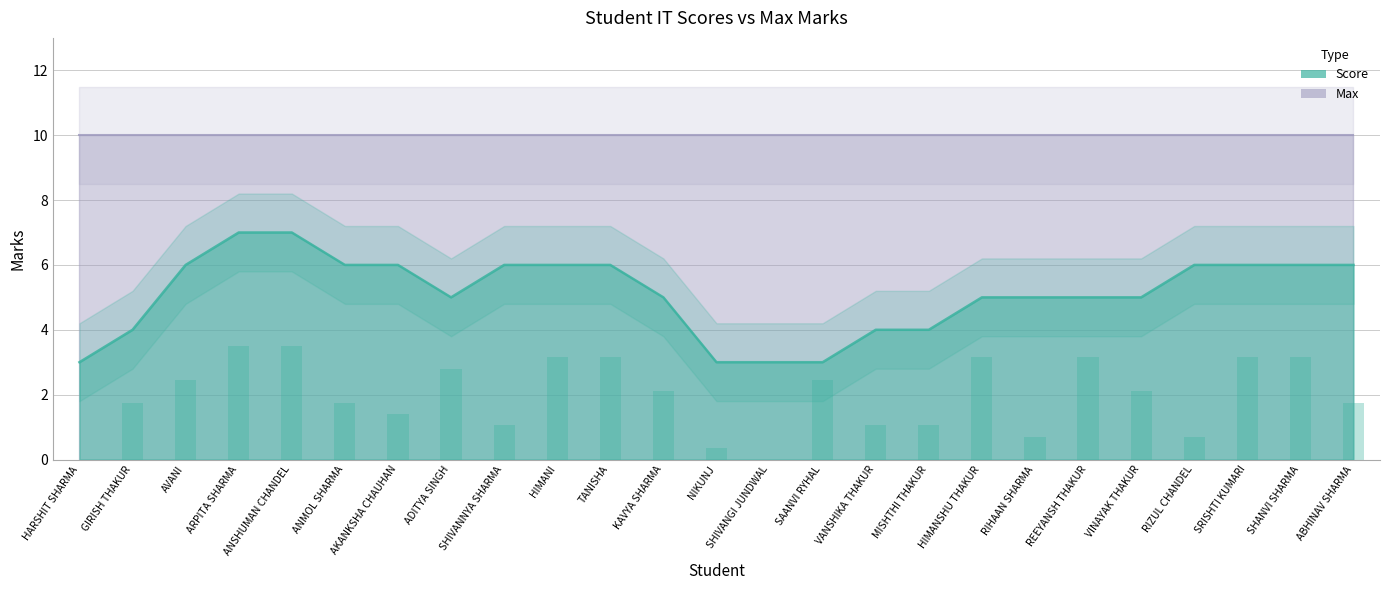

What is the maximum value shown in the chart?

10